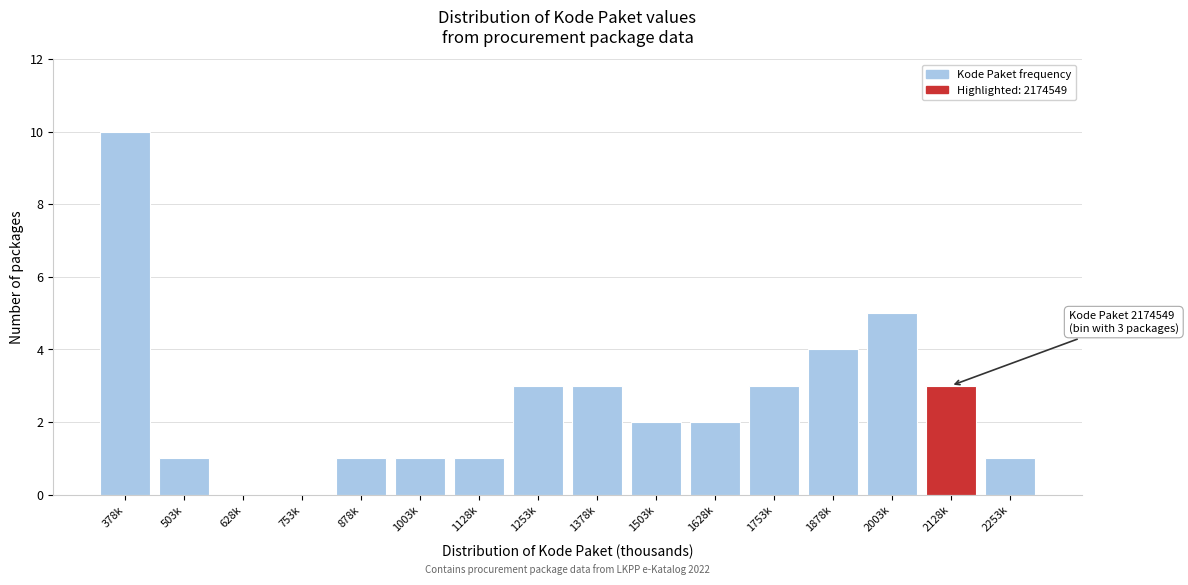

Reading left to right, transcribe all the data shown in this chart.

378k=10	503k=1	628k=0	753k=0	878k=1	1003k=1	1128k=1	1253k=3	1378k=3	1503k=2	1628k=2	1753k=3	1878k=4	2003k=5	2128k=3	2253k=1